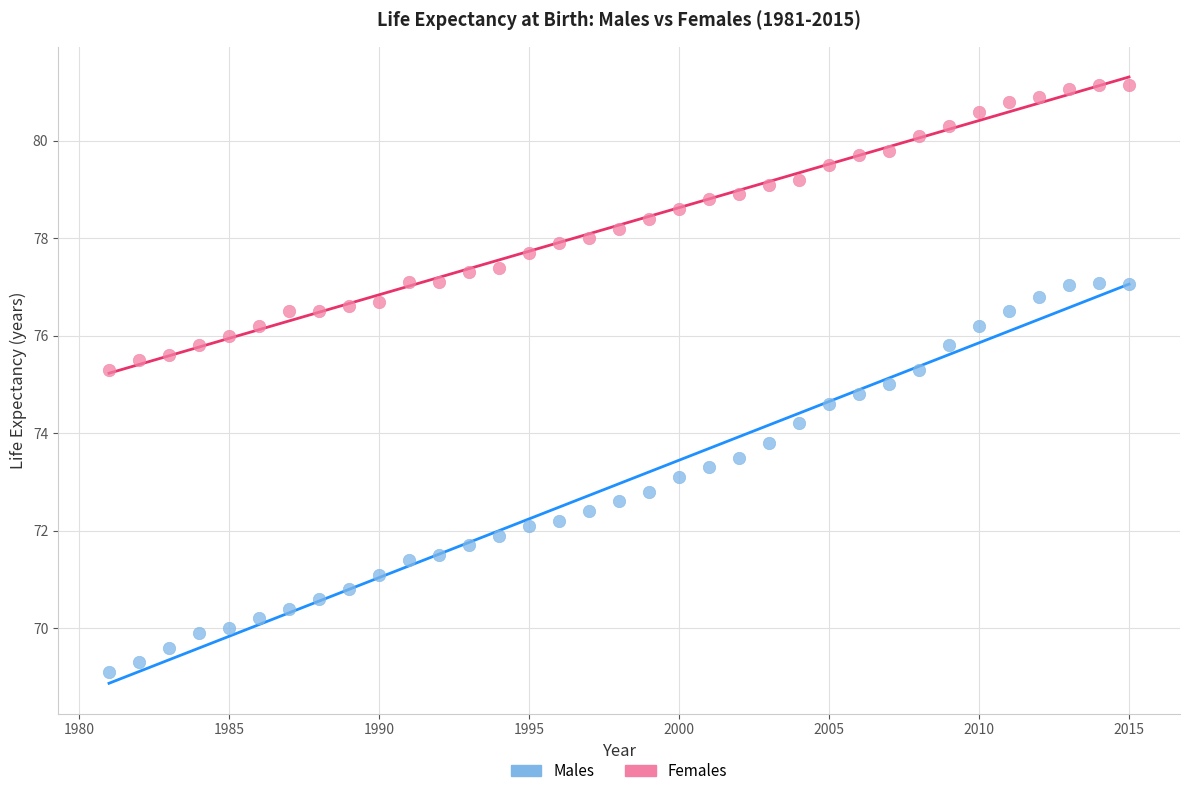

Which series contains the highest Y value?

Females